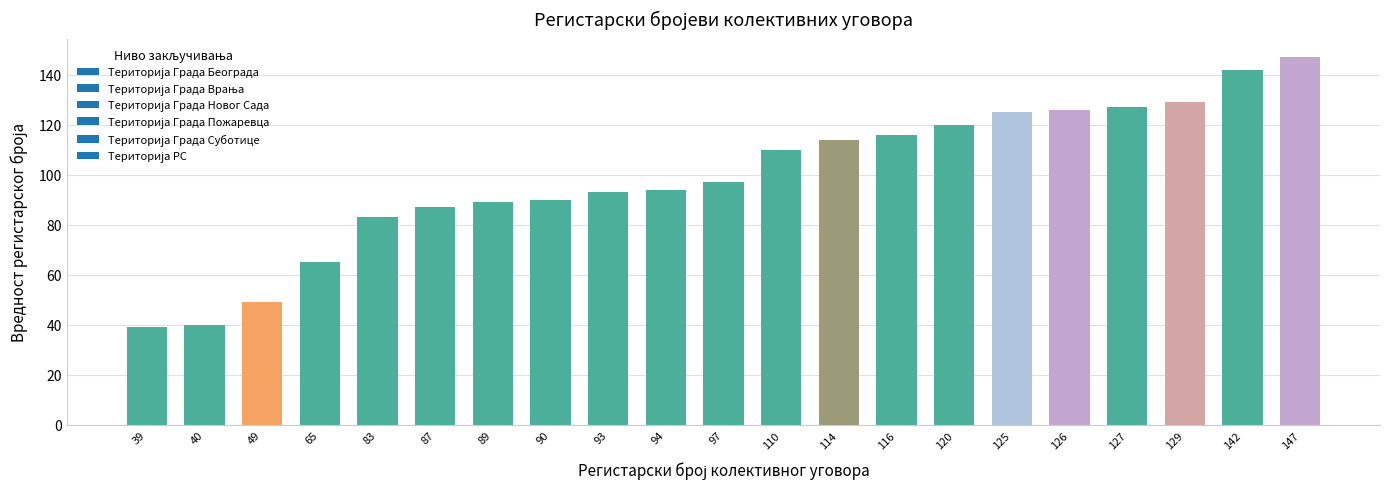

At which category does the chart reach its peak across all series?

147